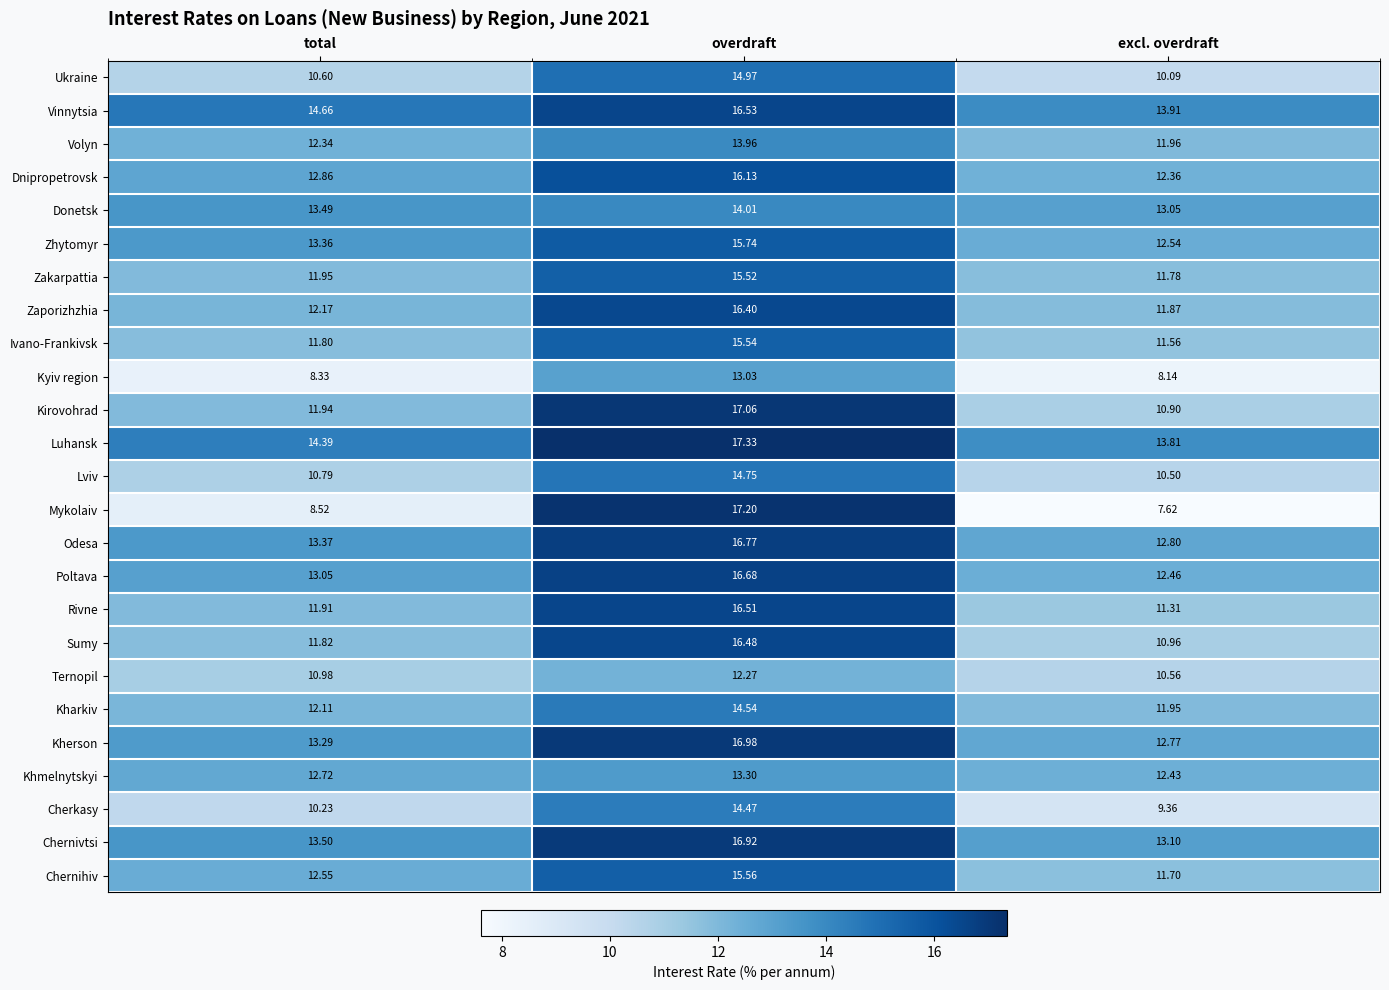

Between total and overdraft, which series saw the biggest shift?

Mykolaiv